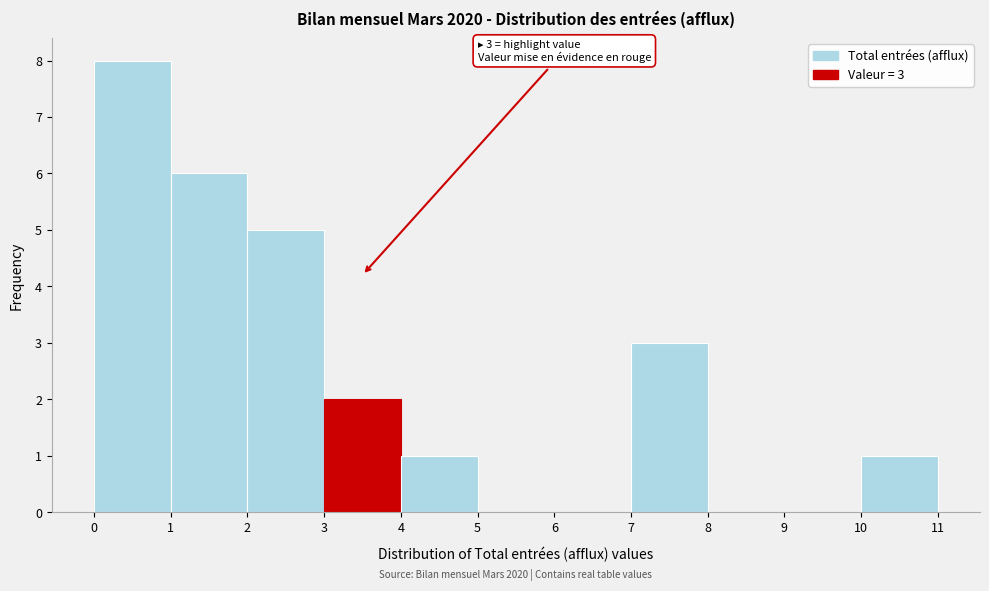

Which range on the x-axis has the tallest bar?

0 to 1